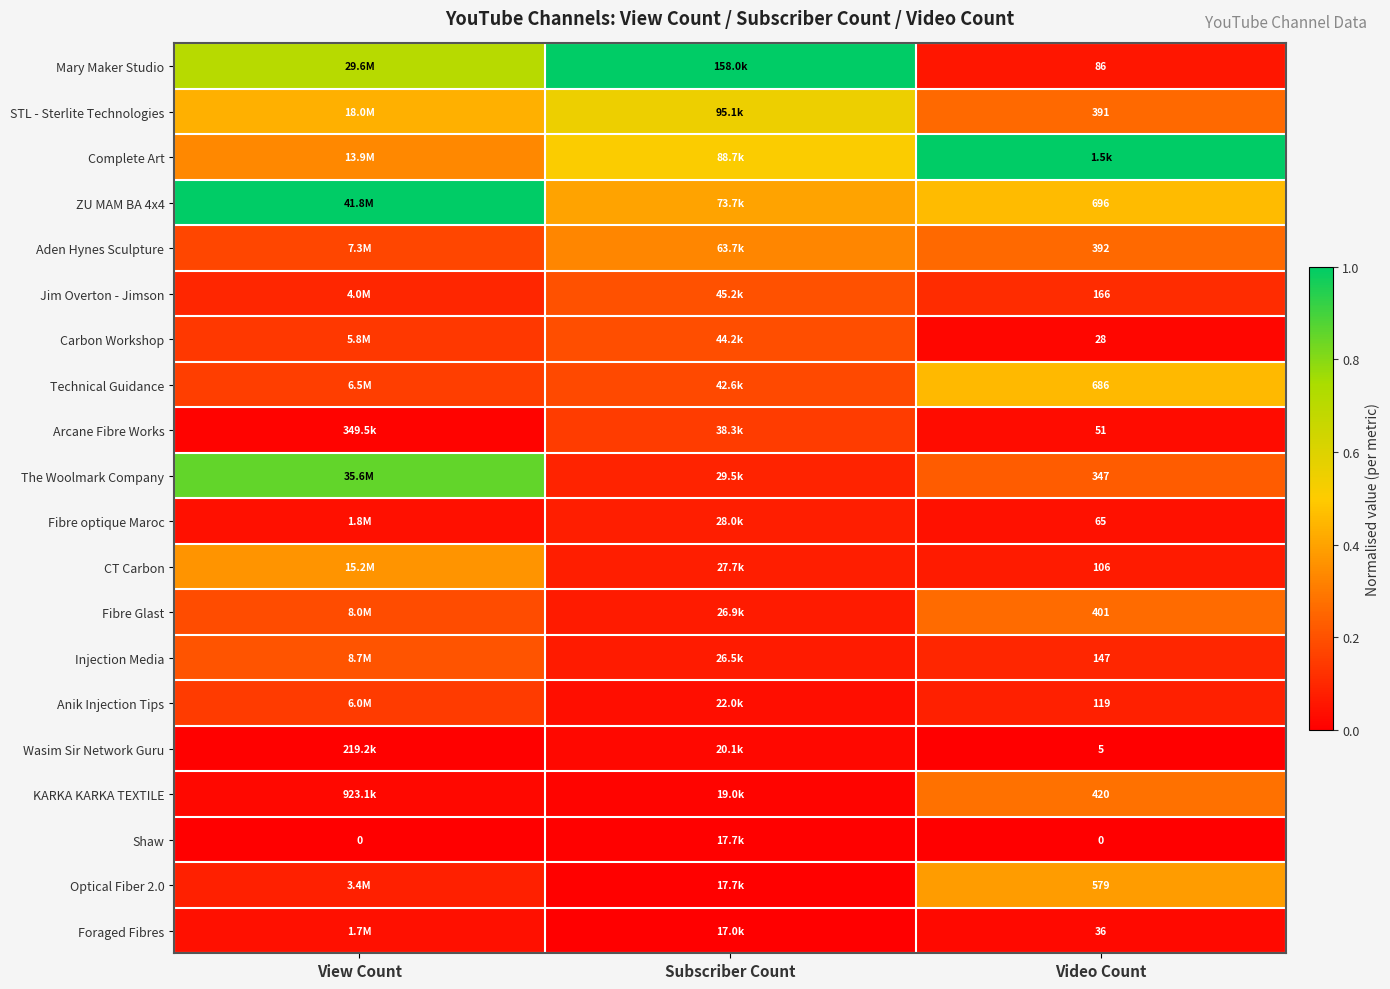

What is the spread (max minus min) of values at Video Count?

1.0